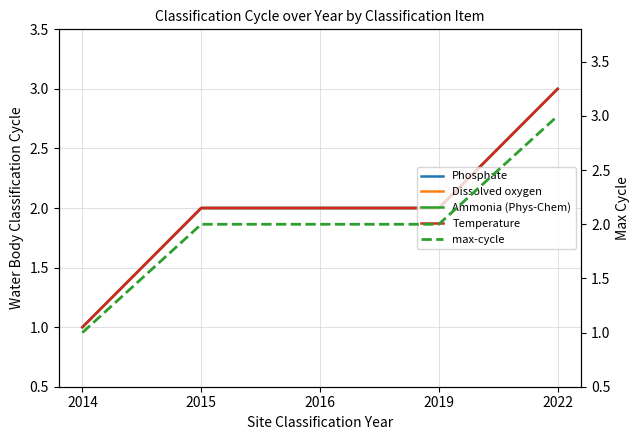

What is the minimum value shown in the chart?

1